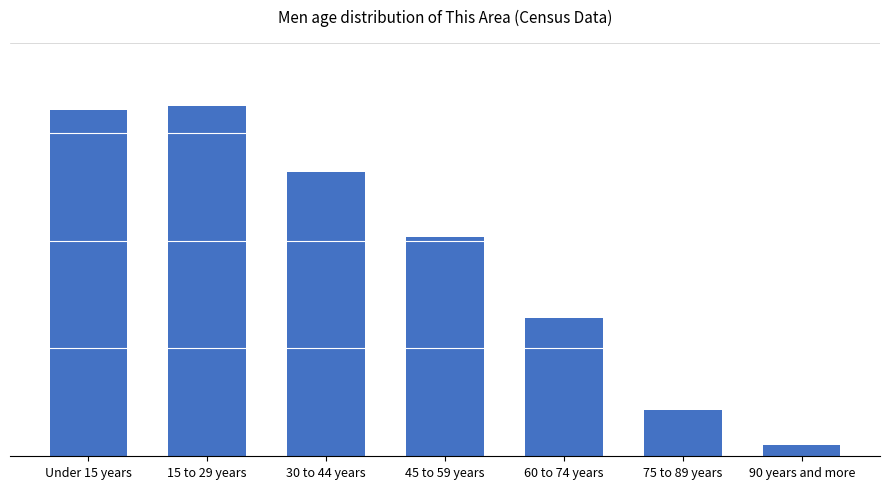

How many series are shown in this chart?

1